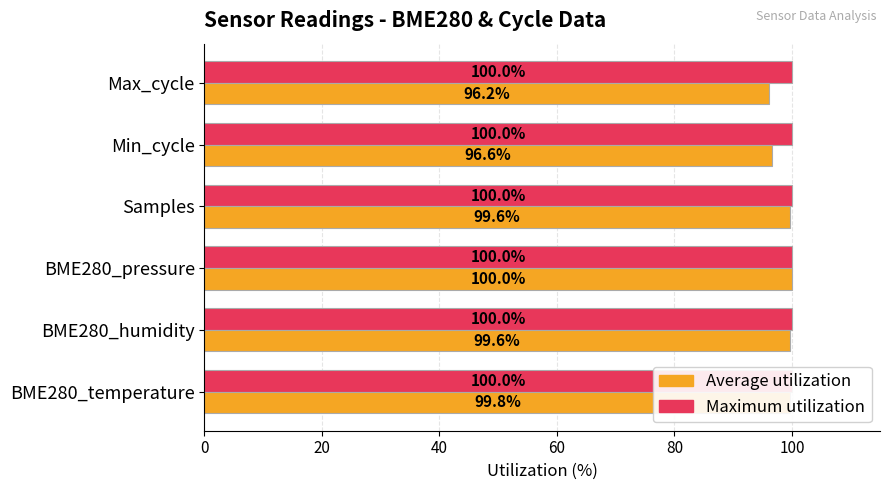

What is the average value of the Average utilization series?

98.6